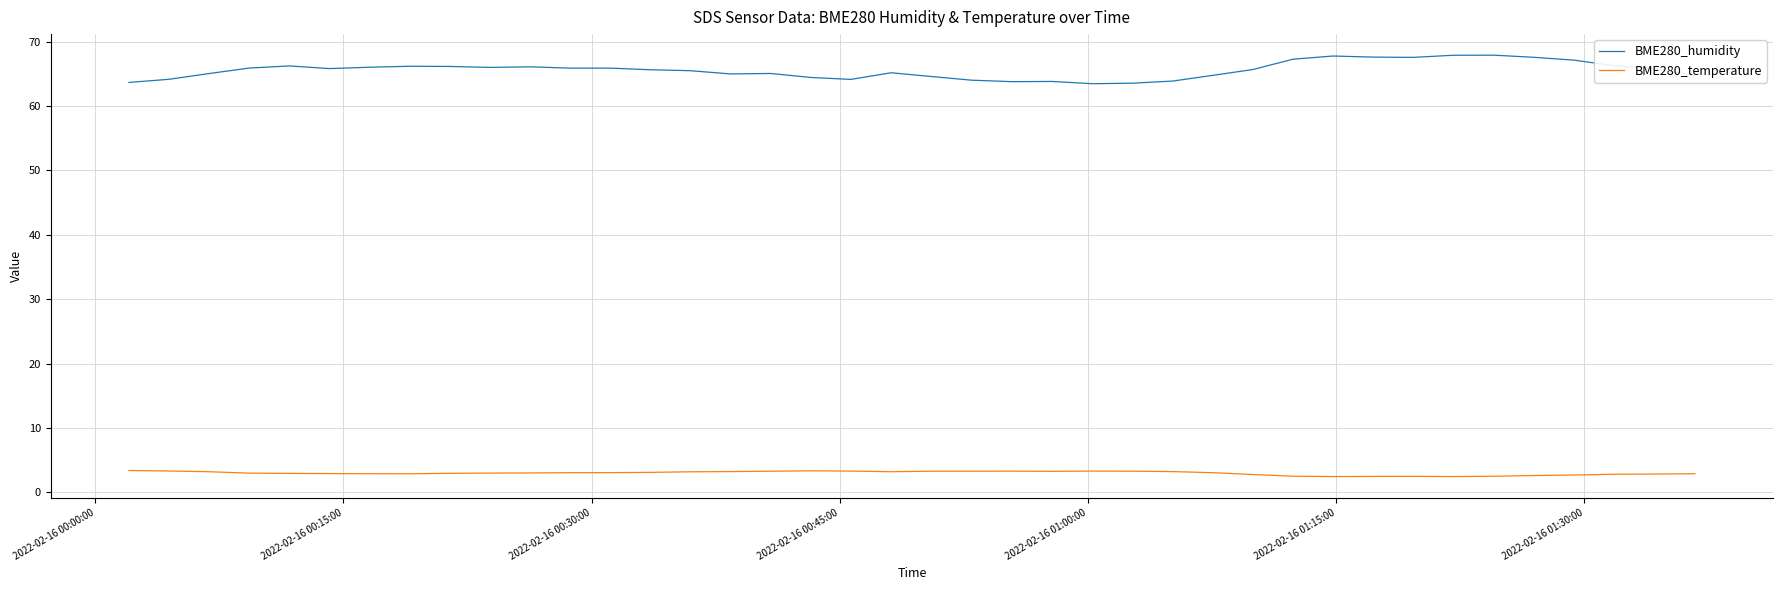

What is the minimum value for BME280_temperature?

2.5